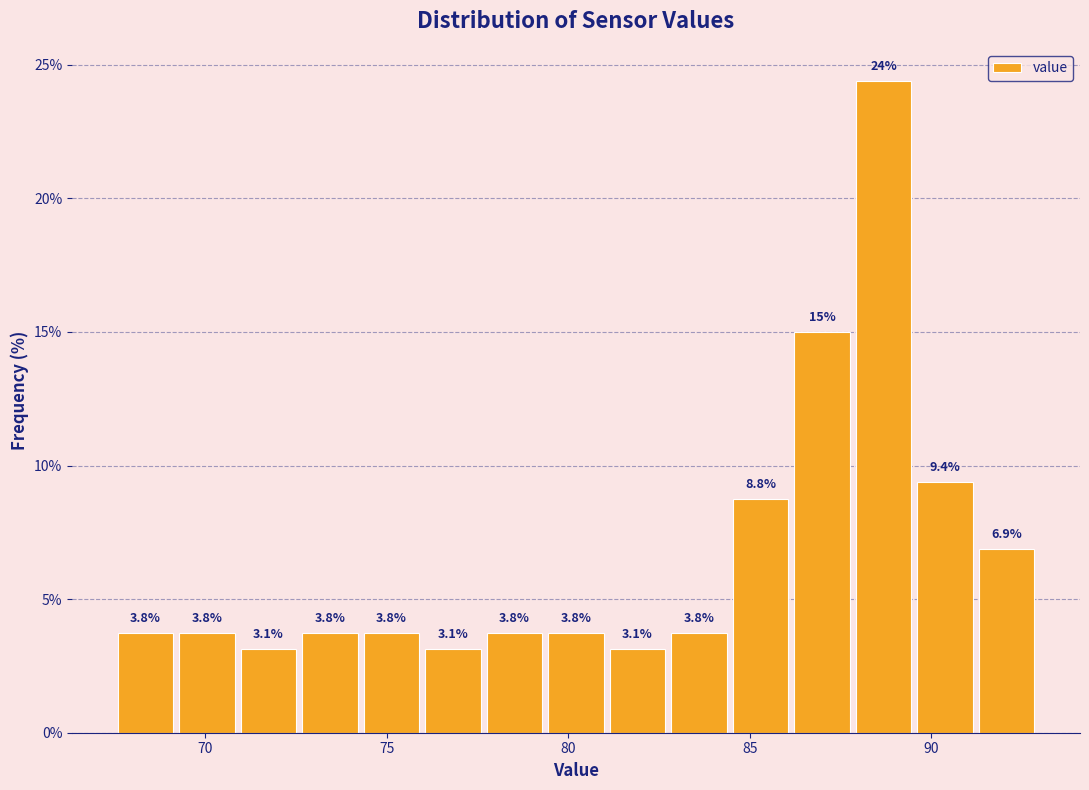

Around what value on the x-axis is the tallest bar? Give the approximate position of its centre, as read against the axis.

88.5